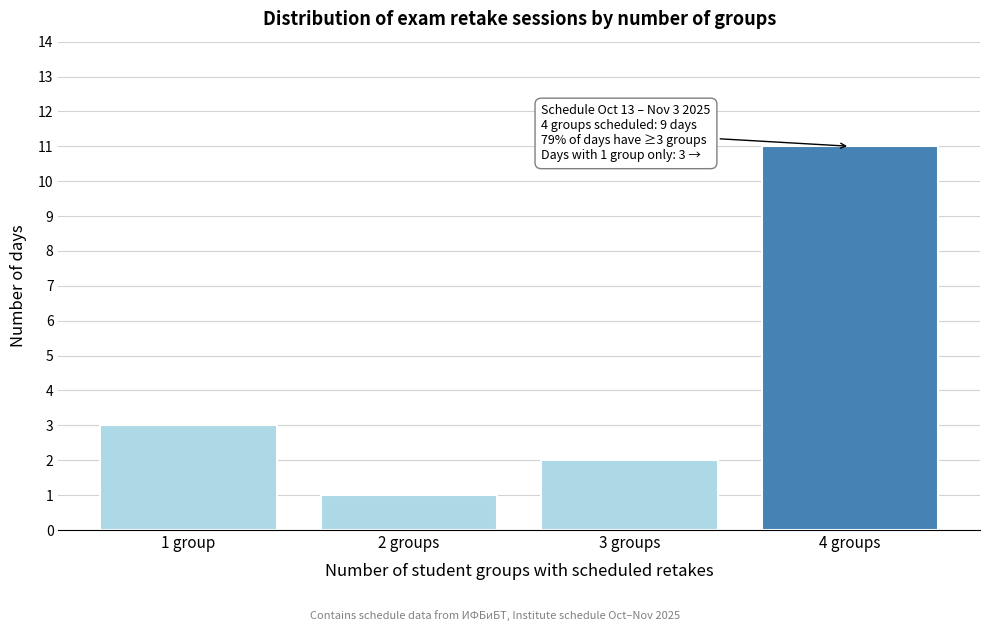

Reading left to right, list all the values displayed in this chart.

1 group=3	2 groups=1	3 groups=2	4 groups=11